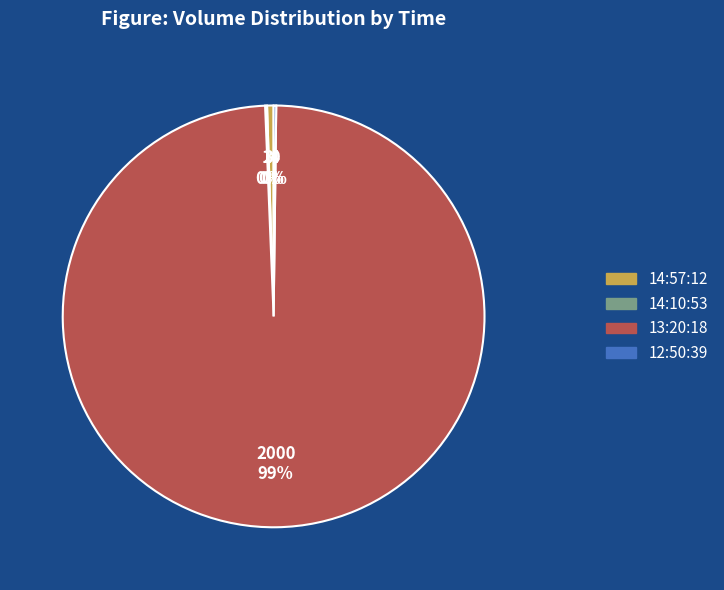

True or false: 13:20:18 accounts for 99% of the total.

True